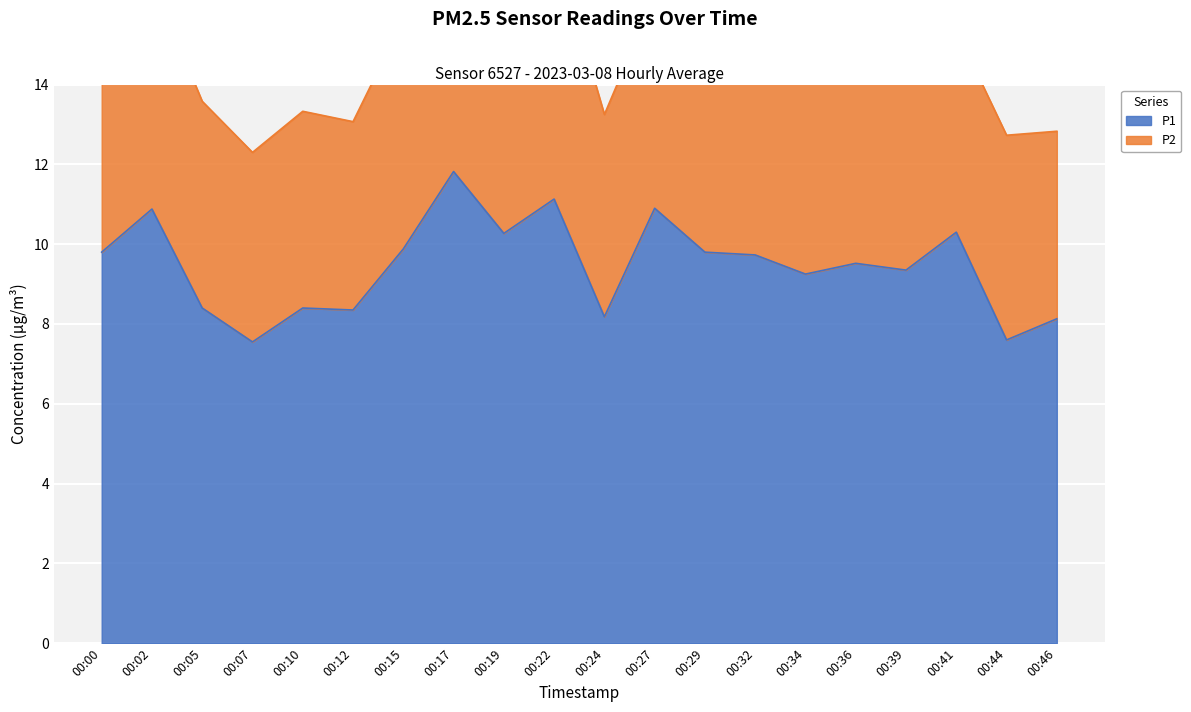

The P1 series shows 11.7 at 00:24. True or false?

False